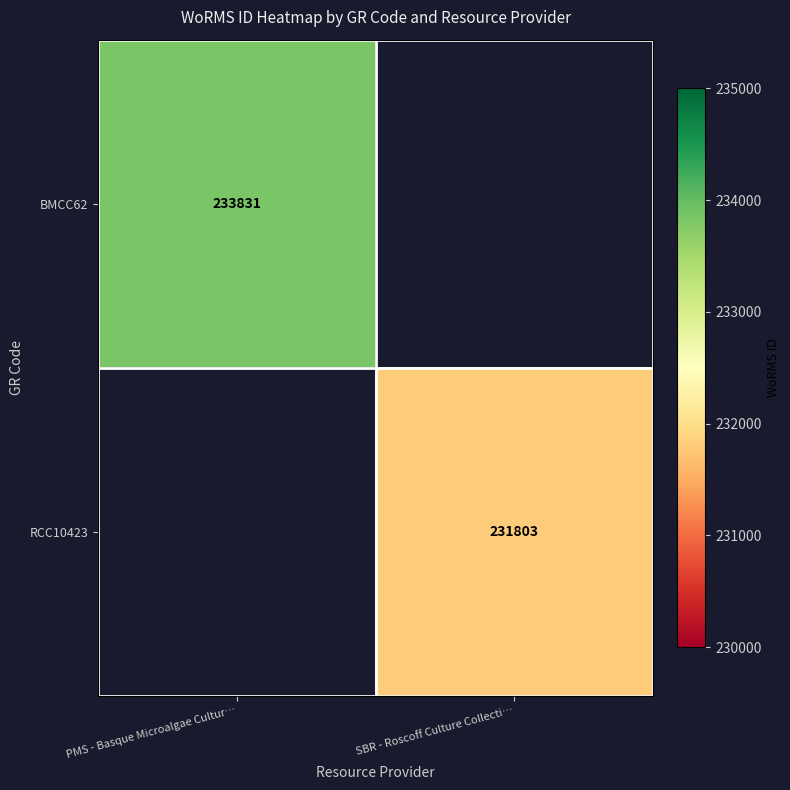

True or false: RCC10423 has a value of 231803 at SBR - Roscoff Culture Collecti….

True